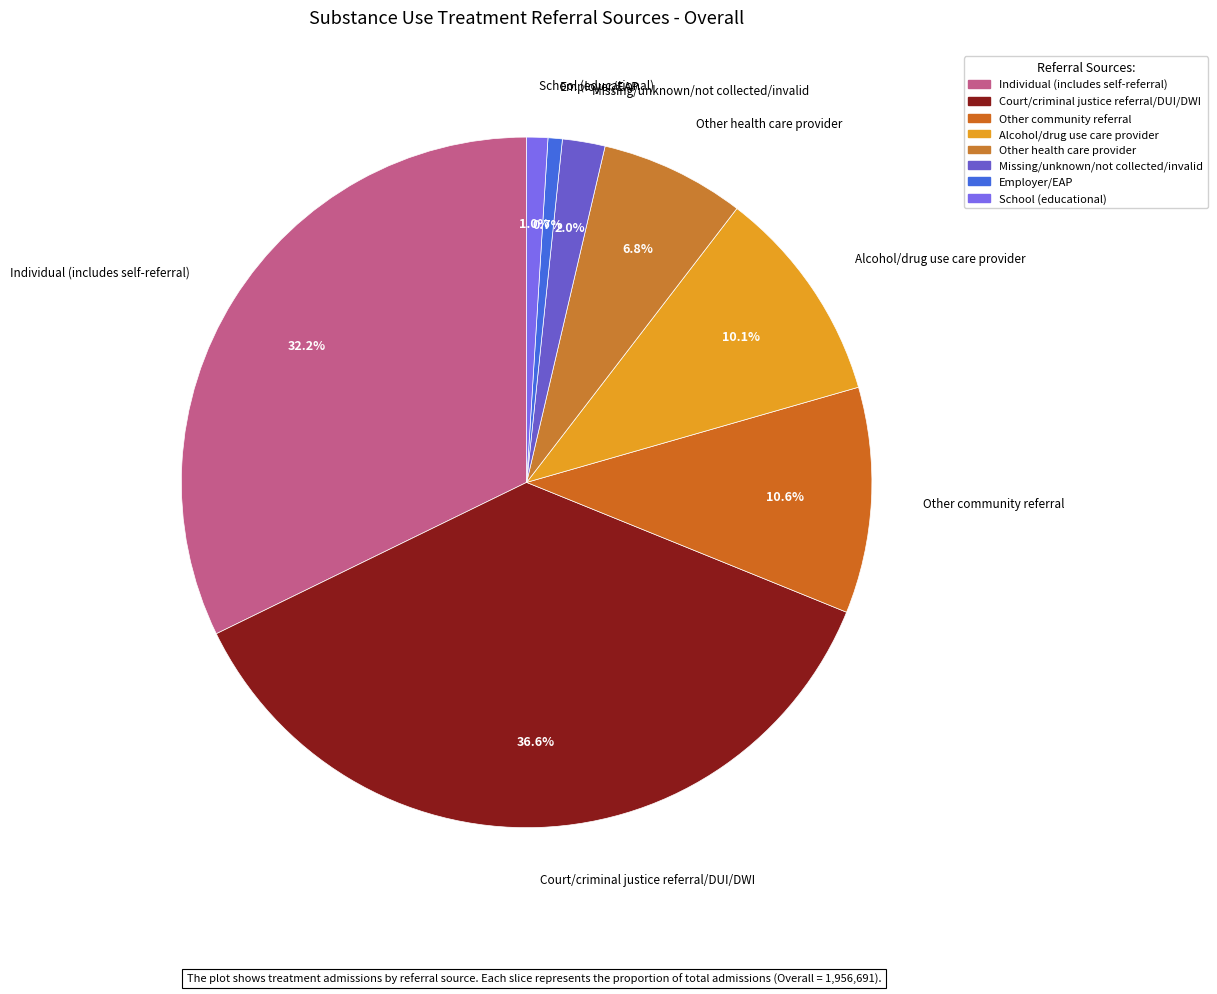

Does Other health care provider account for over 50% of the chart?

No